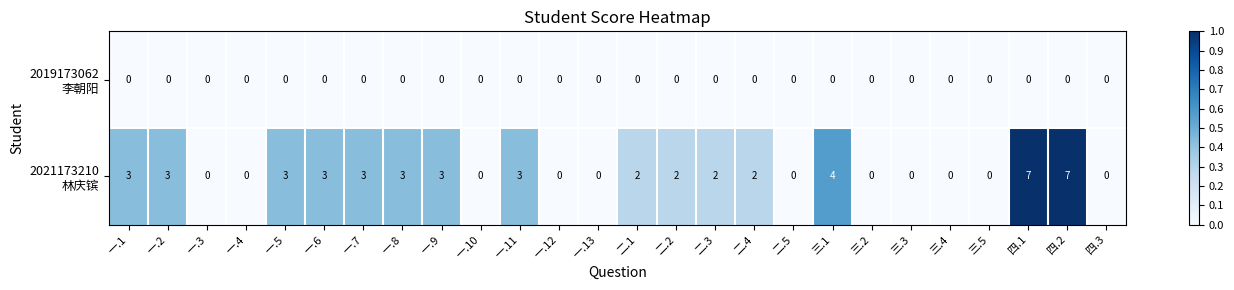

What is the maximum value shown in the chart?

7